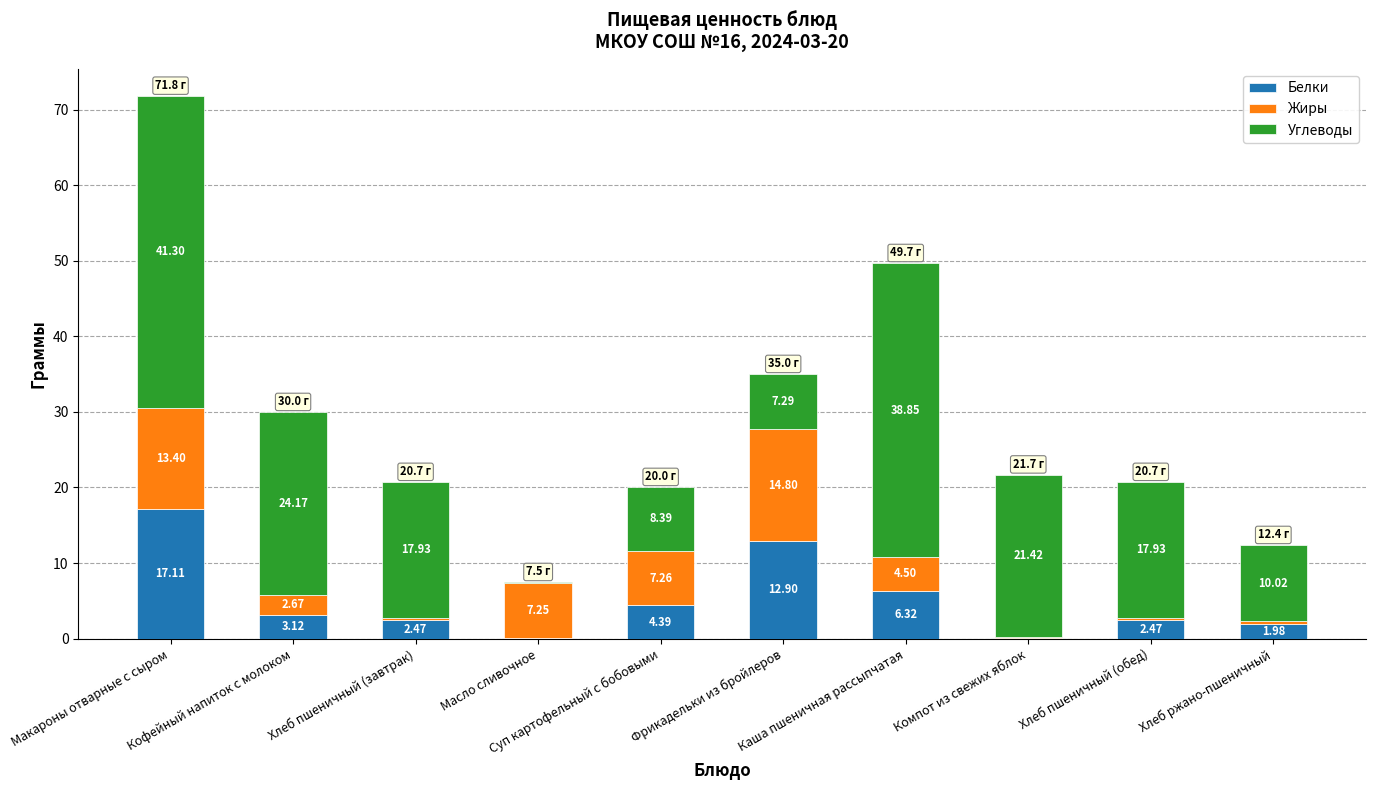

What are all the series names shown in the legend?

Белки, Жиры, Углеводы